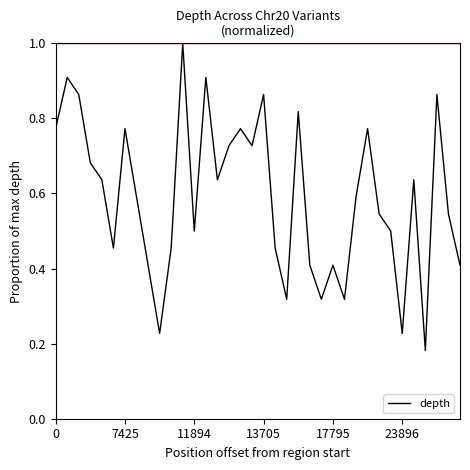

What is the greatest value displayed?

1.0